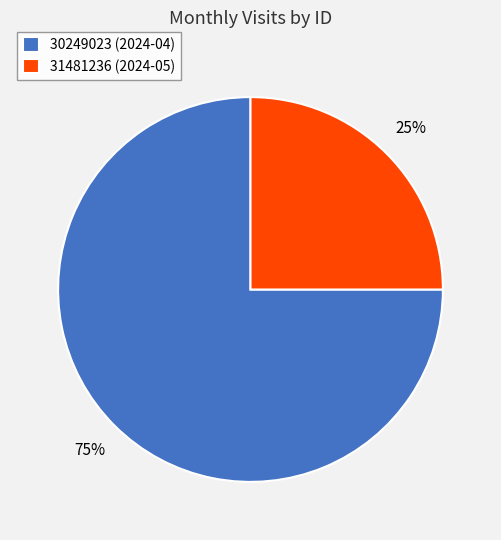

Rank the categories by value from lowest to highest.

31481236 (2024-05), 30249023 (2024-04)